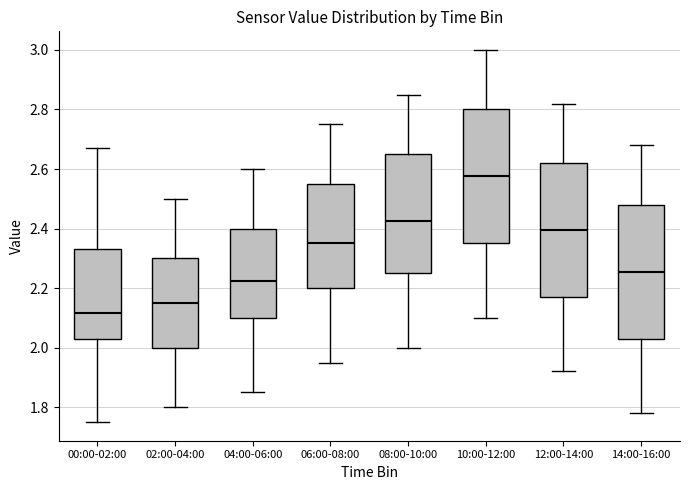

Which box has the lowest median line?

00:00-02:00